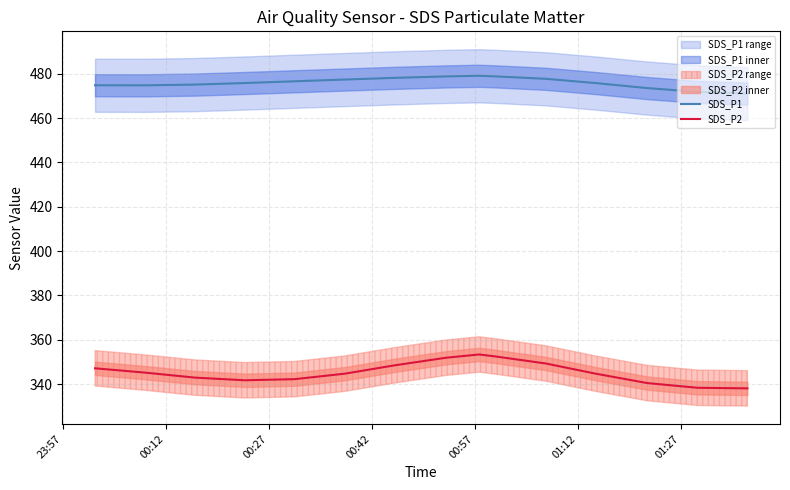

What is the maximum value shown in the chart?

479.1